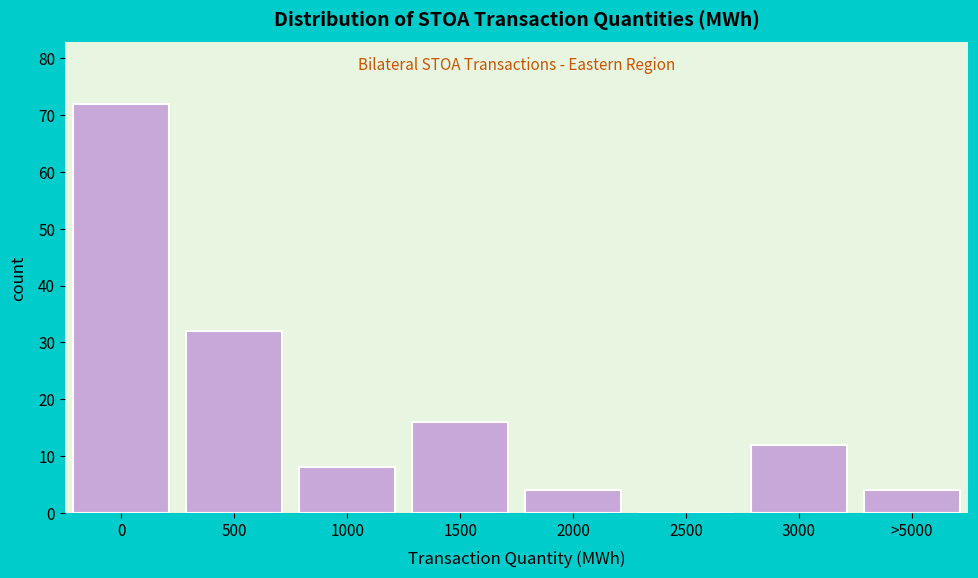

Reading left to right, list all the values displayed in this chart.

0=72	500=32	1000=8	1500=16	2000=4	2500=0	3000=12	>5000=4